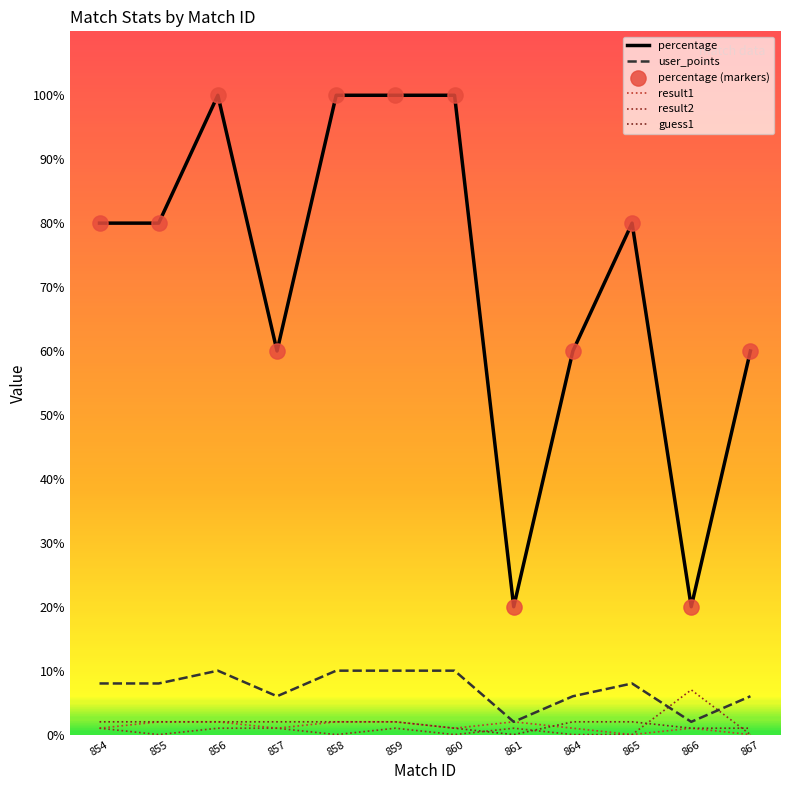

What is the total value across all series at 859?

115